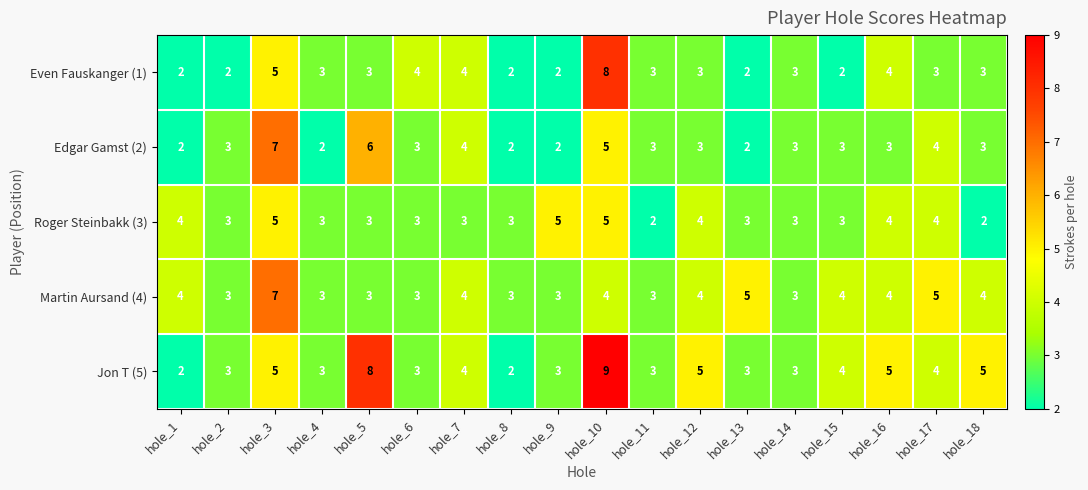

What is the total value across all series at hole_9?

15